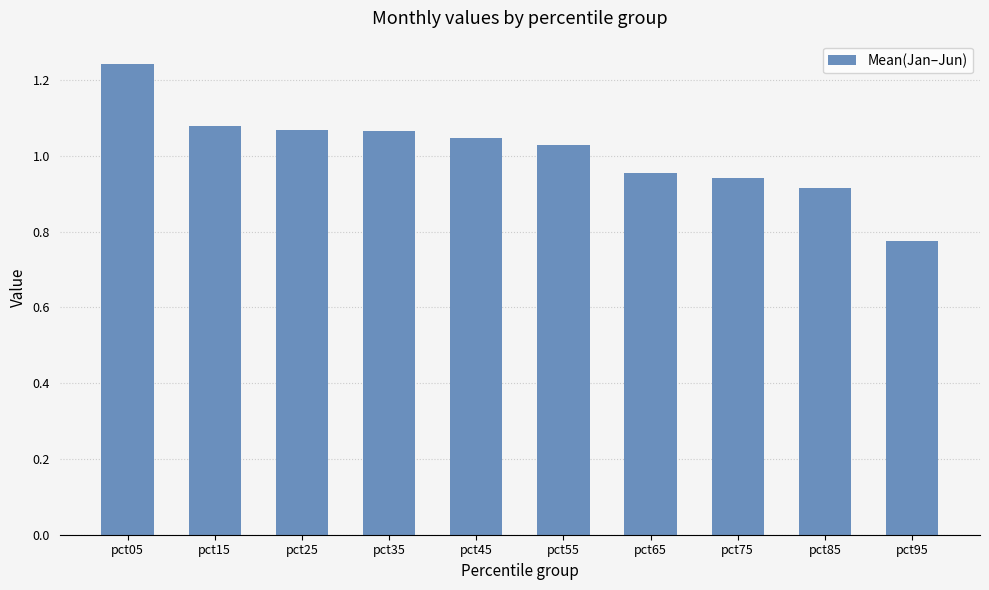

The chart shows a value of 0.6 at pct75. True or false?

False